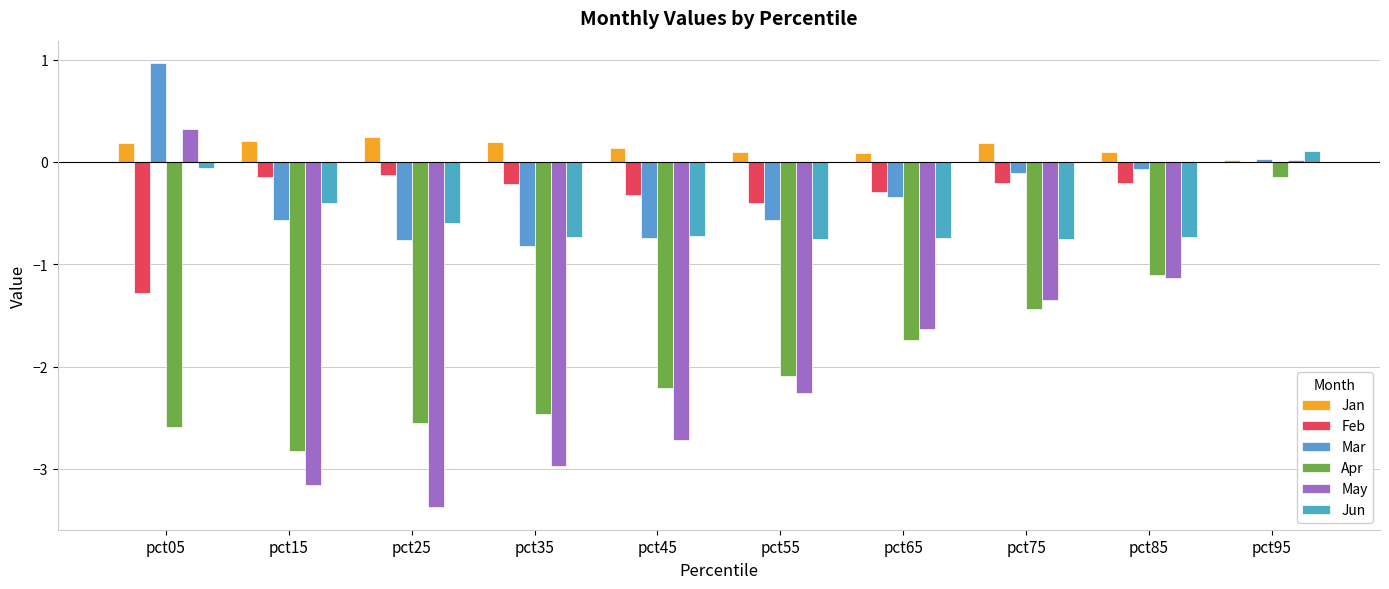

What are all the series names shown in the legend?

Jan, Feb, Mar, Apr, May, Jun